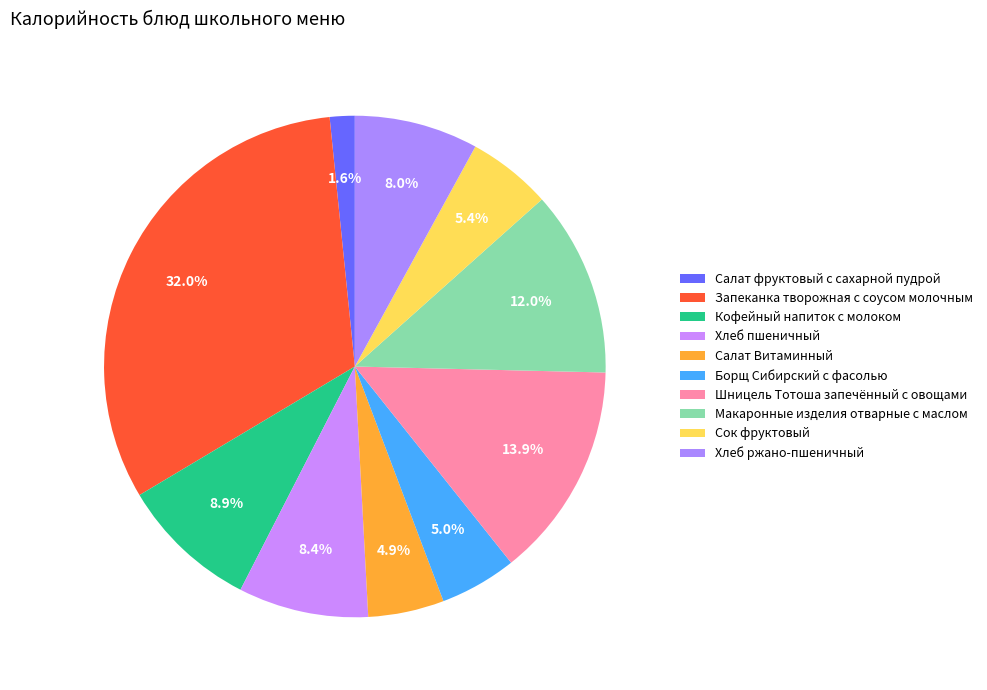

What is the smallest slice in the pie chart?

Салат фруктовый с сахарной пудрой